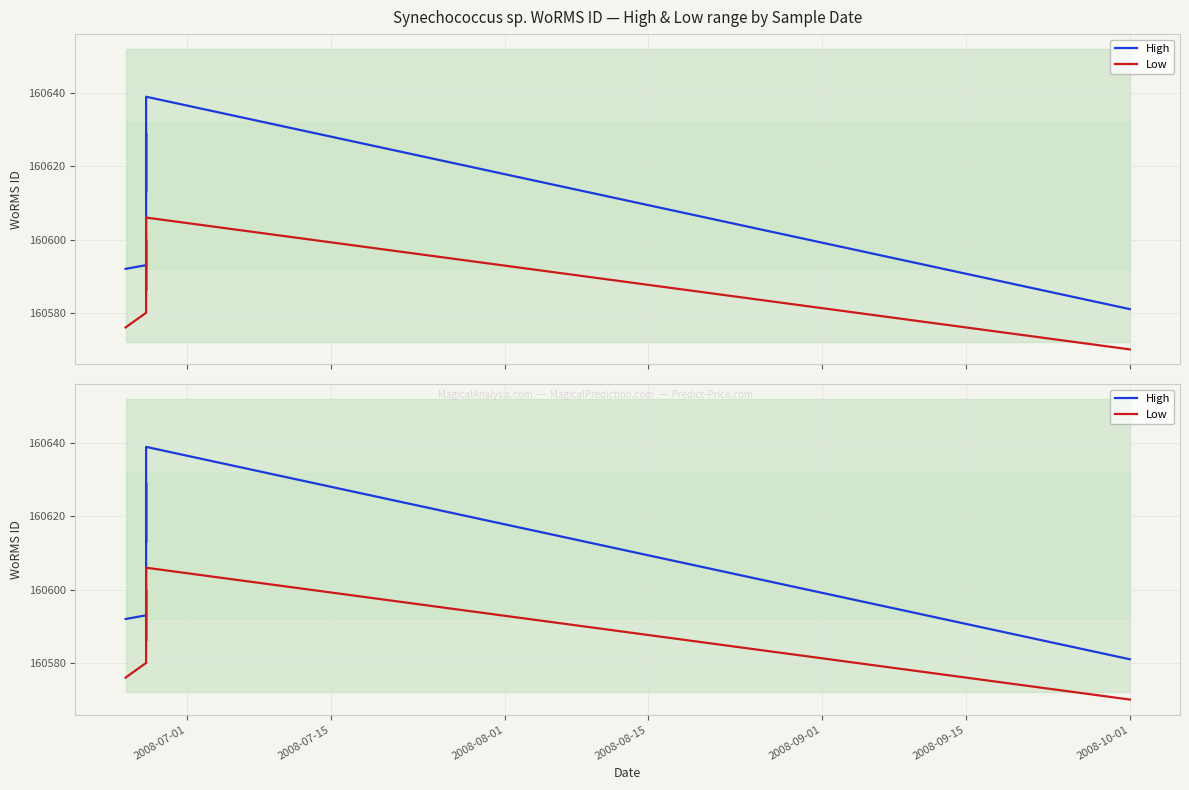

Which series changed the most between 2008-08-15 and 7?

High